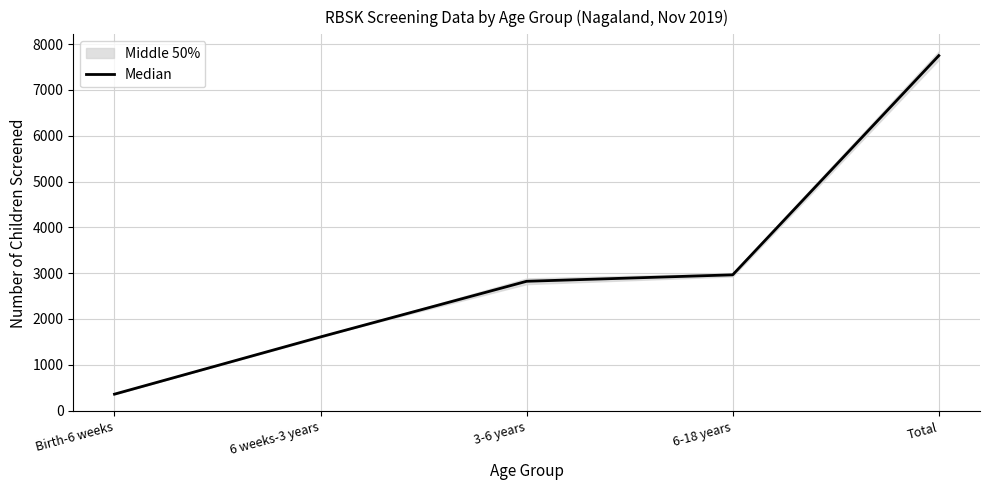

What is the difference between the second highest and second lowest values?

1355.5